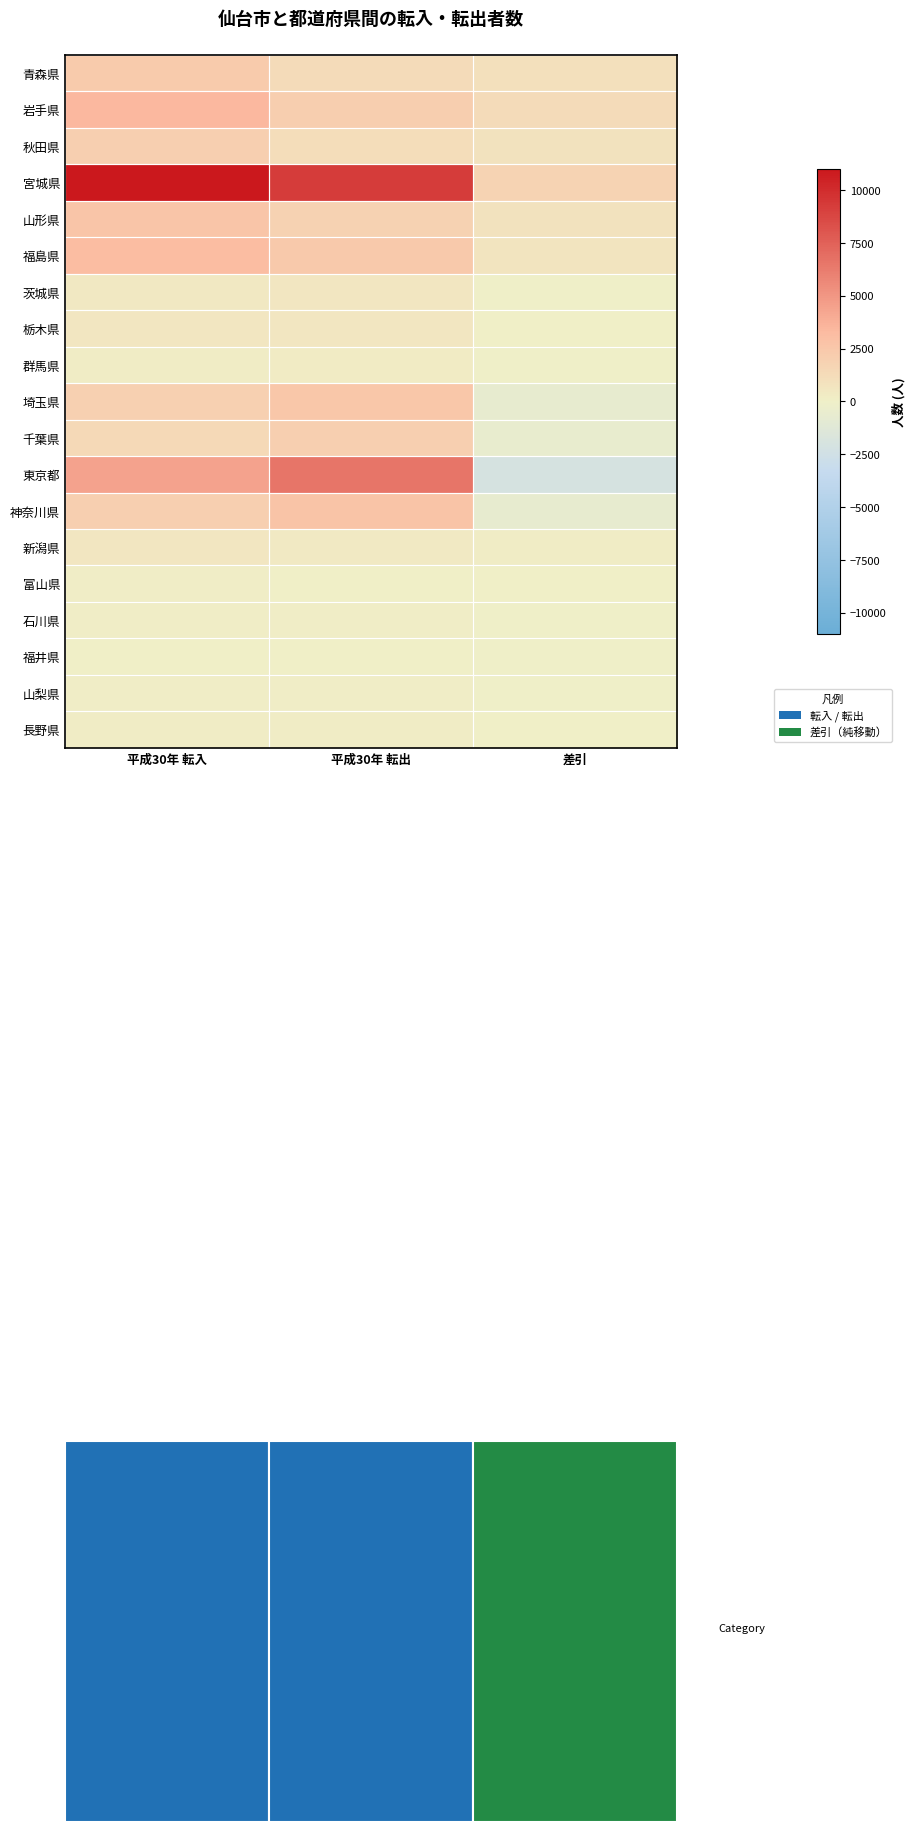

What is the total value across all series at 平成30年 転出?

34136